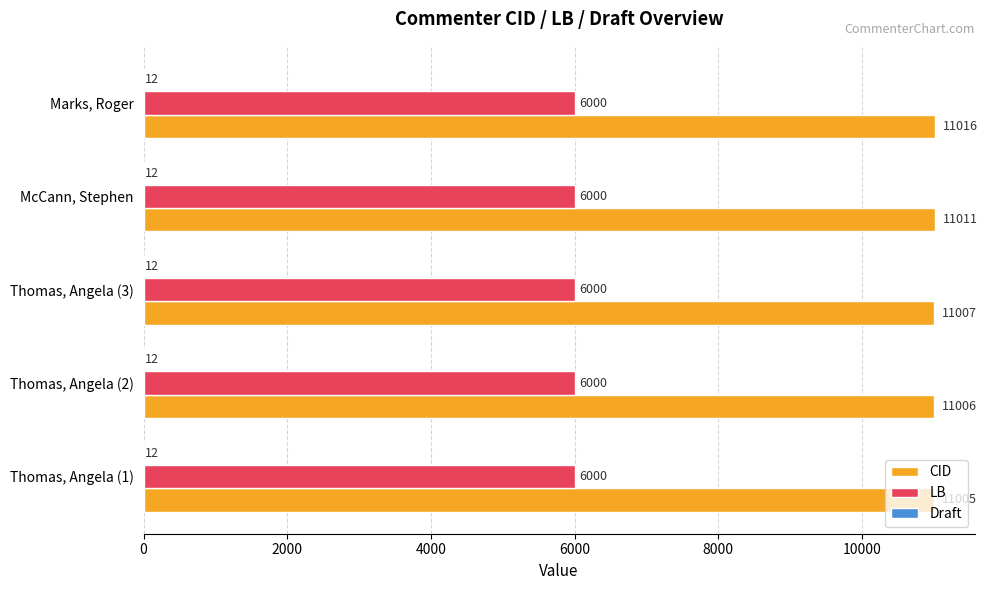

What is the greatest value displayed?

11016